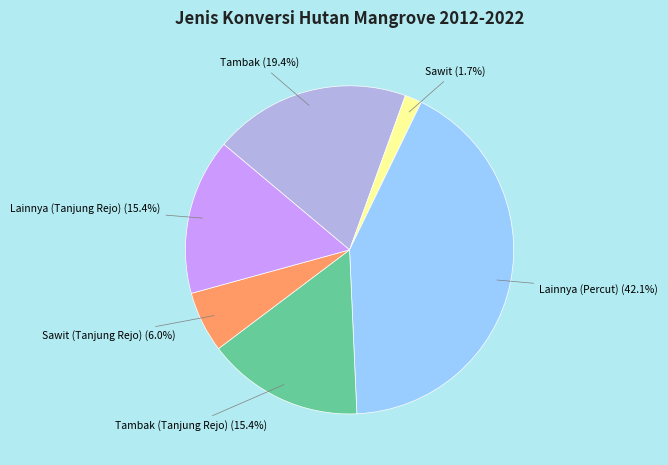

Is Tambak (Tanjung Rejo) (15.4%) the majority of the pie?

No